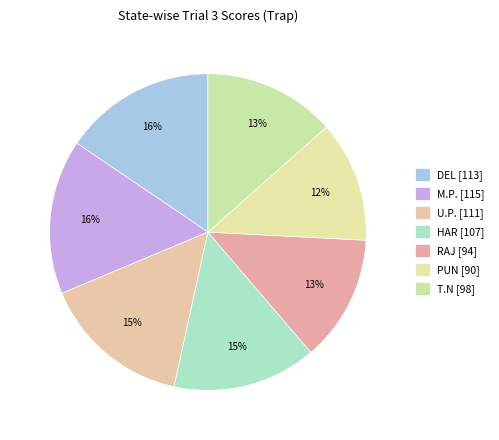

Count the number of slices in the pie.

7